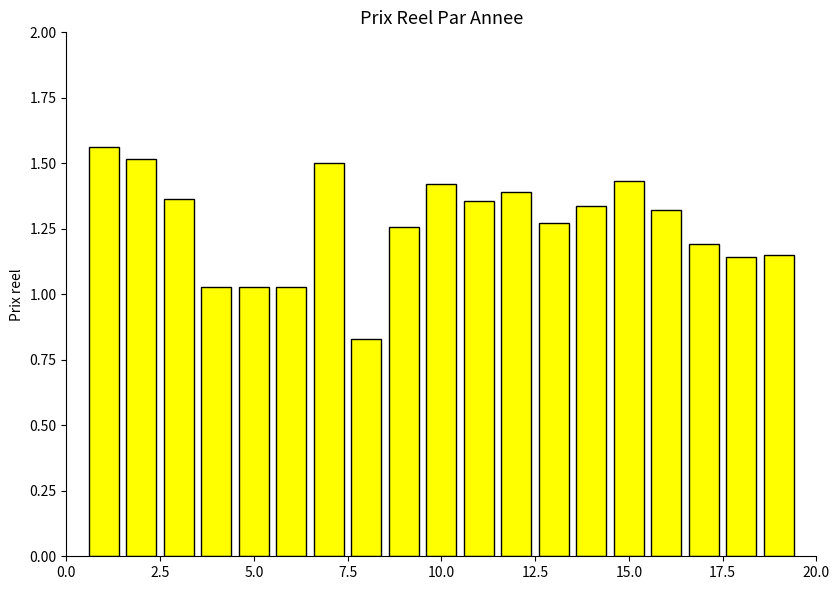

Count the number of values greater than 1.

18